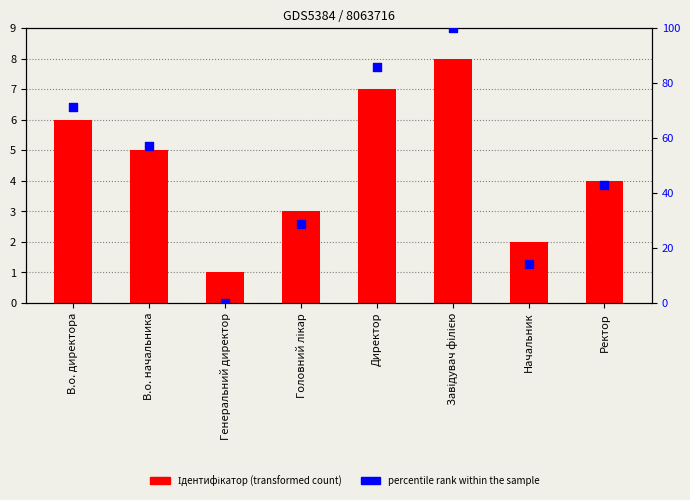

Which series has the widest spread of Y values?

percentile rank within the sample